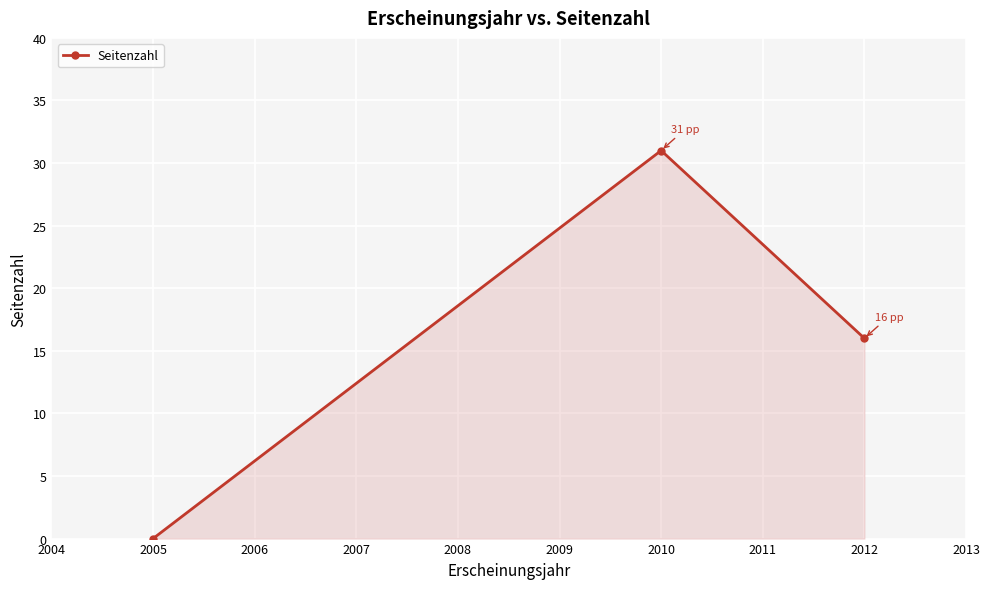

At which label is the value closest to 15?

2012